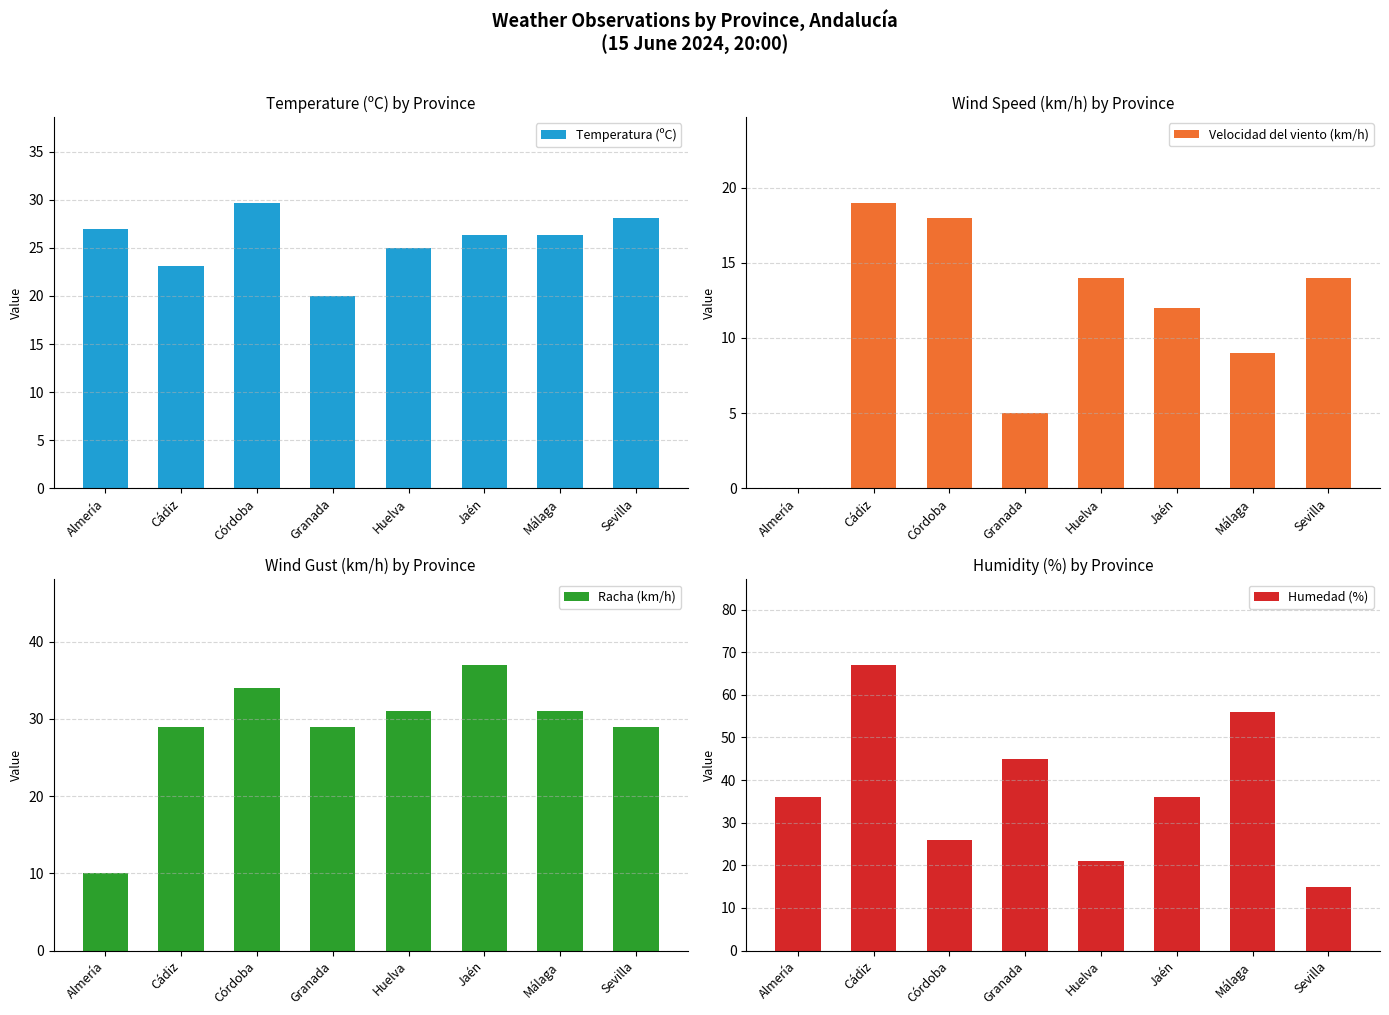

Rank the series by their maximum value, from lowest to highest.

Velocidad del viento (km/h), Temperatura (ºC), Racha (km/h), Humedad (%)